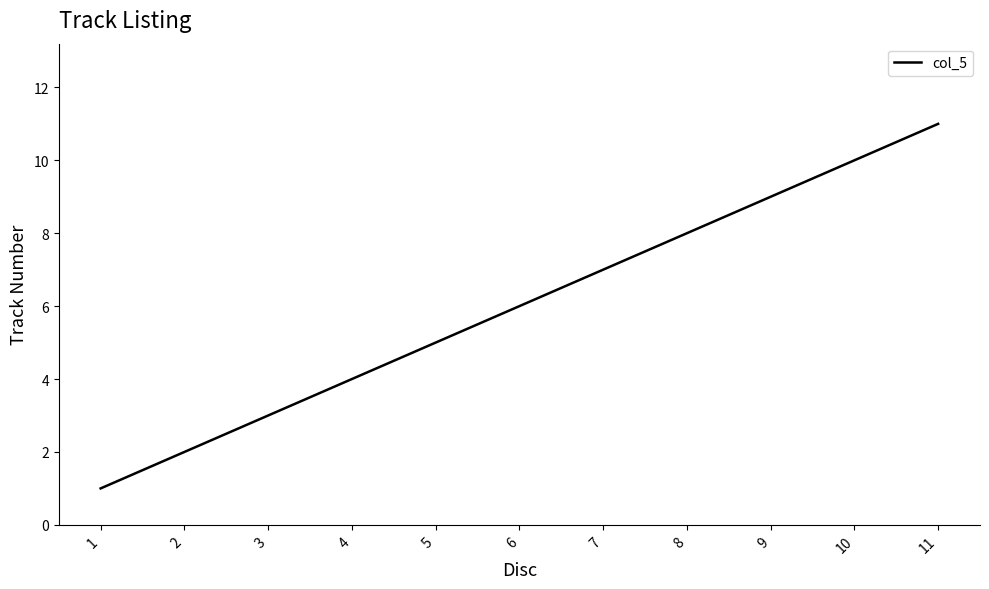

What is the sum of the values at 6 and 11?

17